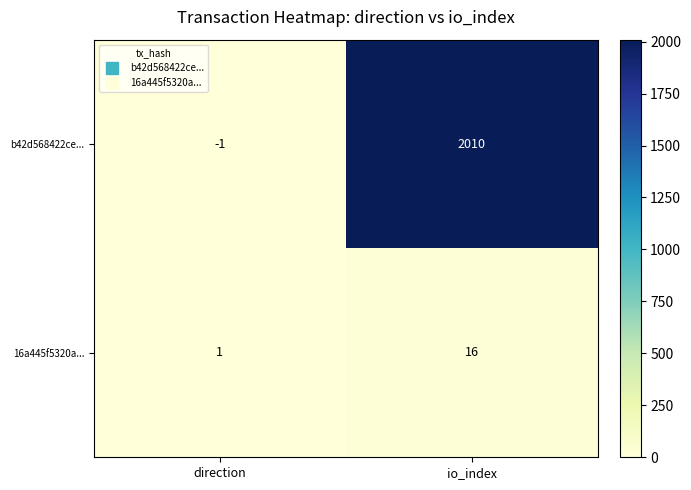

Rank the series by their maximum value, from highest to lowest.

b42d568422ce..., 16a445f5320a...